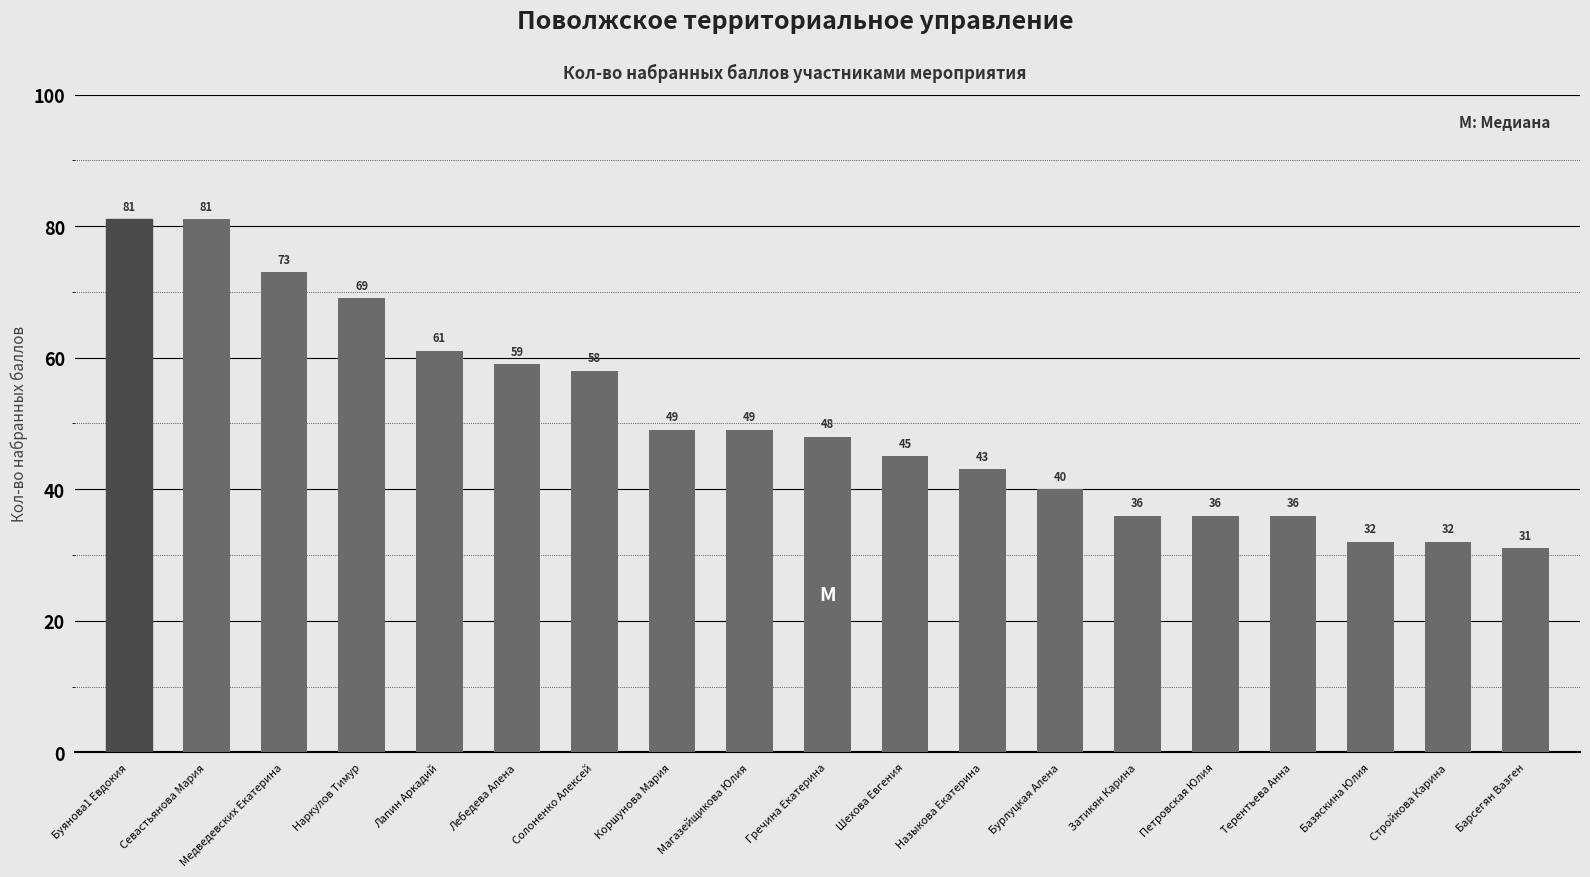

What is the difference between the maximum and second lowest values?

49